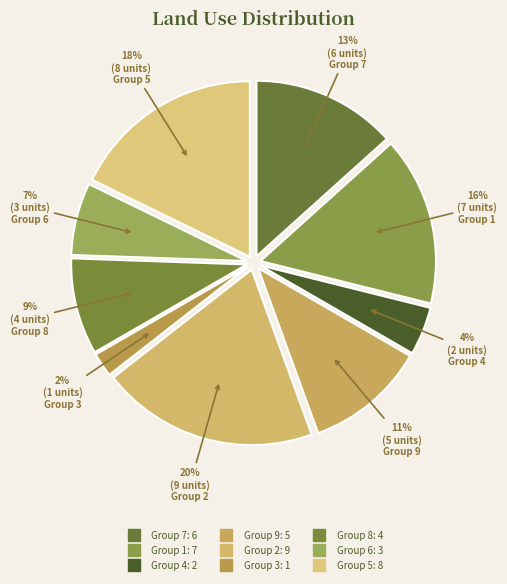

Count the number of slices in the pie.

9